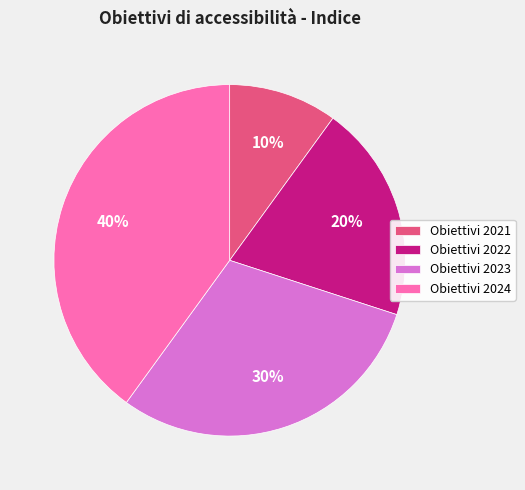

Count the number of slices in the pie.

4